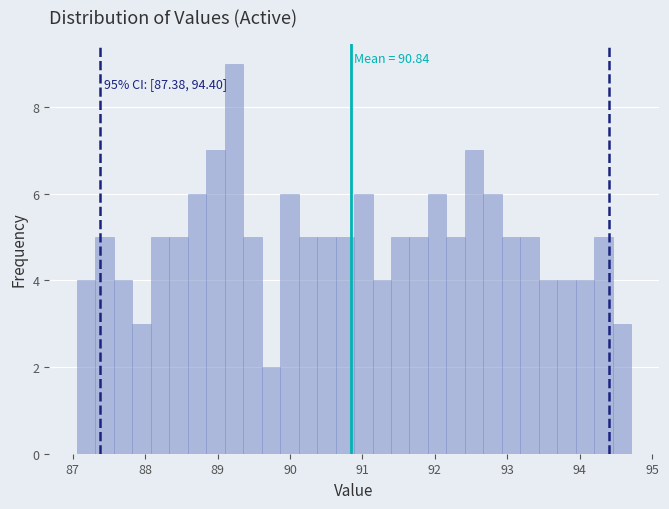

Read against the x-axis, roughly where is the centre of the tallest bar?

89.2